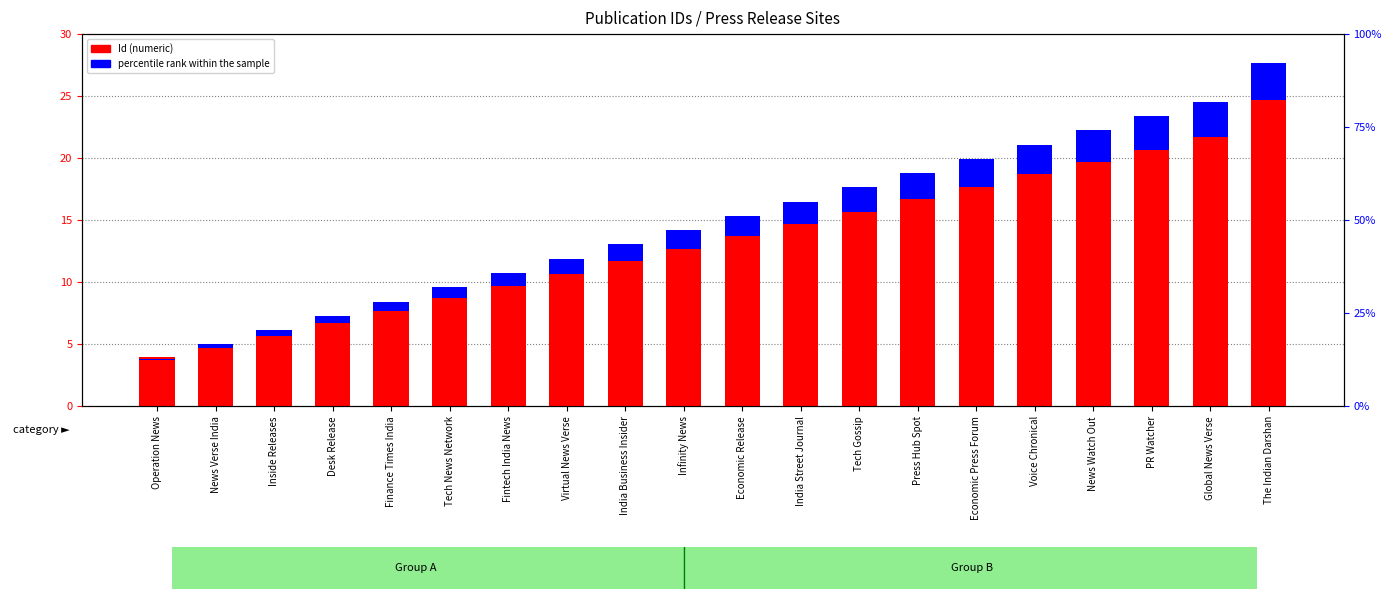

List the series in order of their peak value, highest first.

Id (numeric), percentile rank within the sample